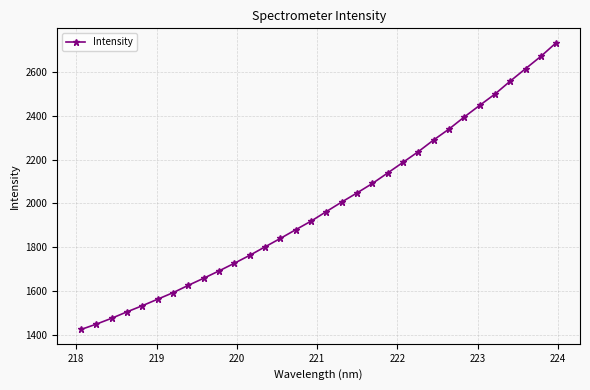

Does the chart display data point markers on the line(s)?

Yes